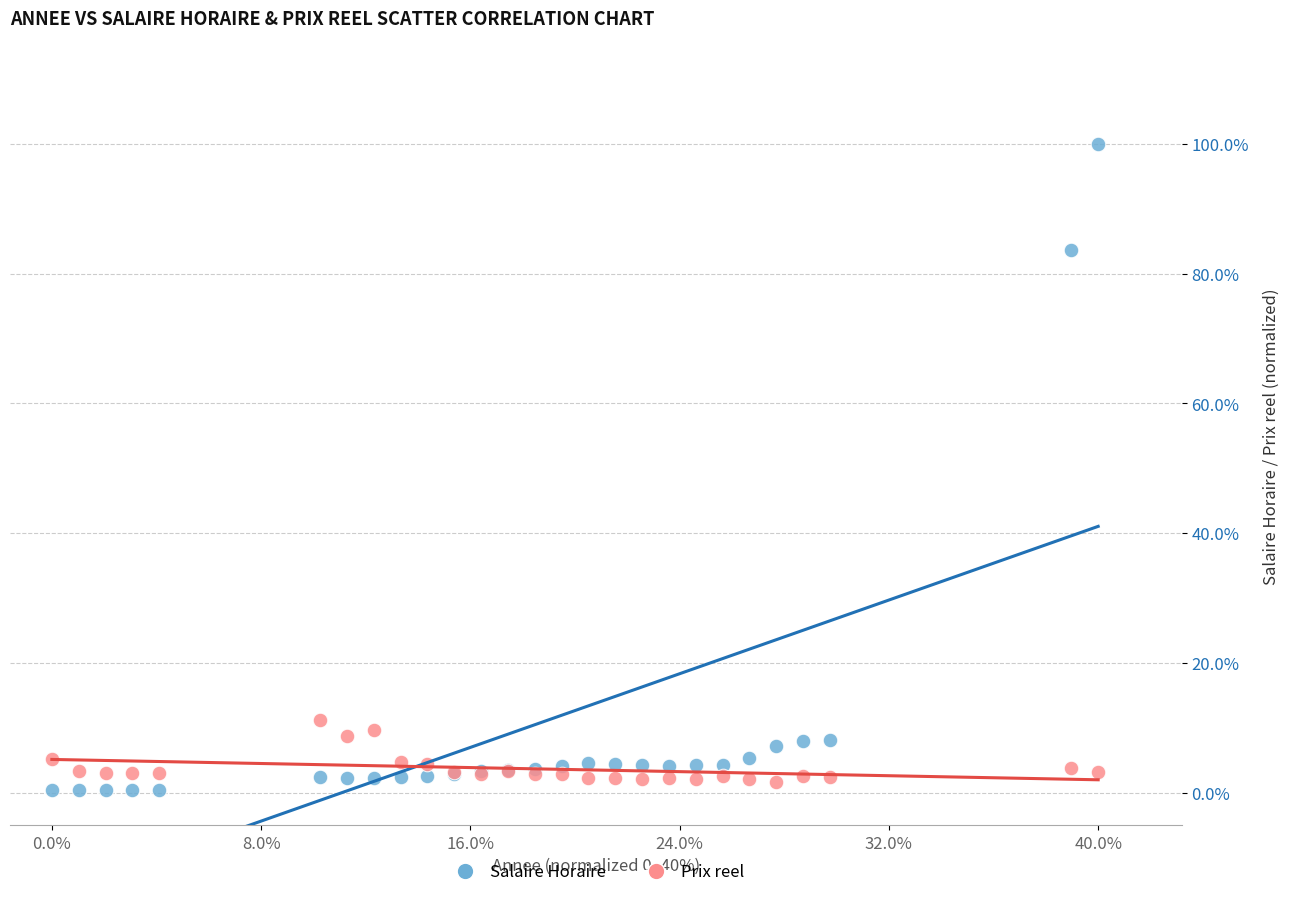

What are all the series names shown in the legend?

Salaire Horaire, Prix reel